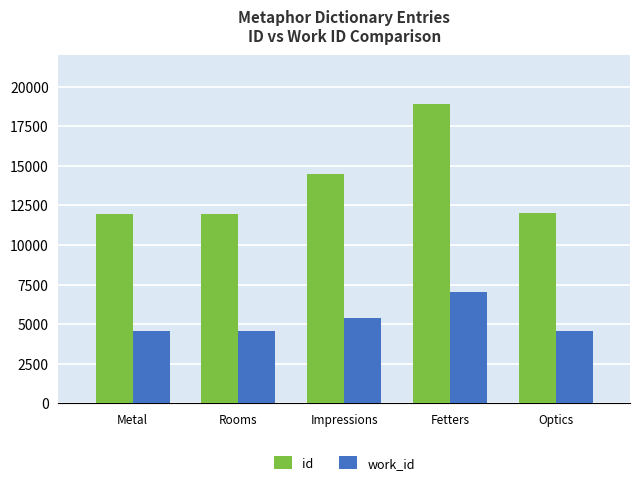

Which label corresponds to the largest value in the chart?

Fetters